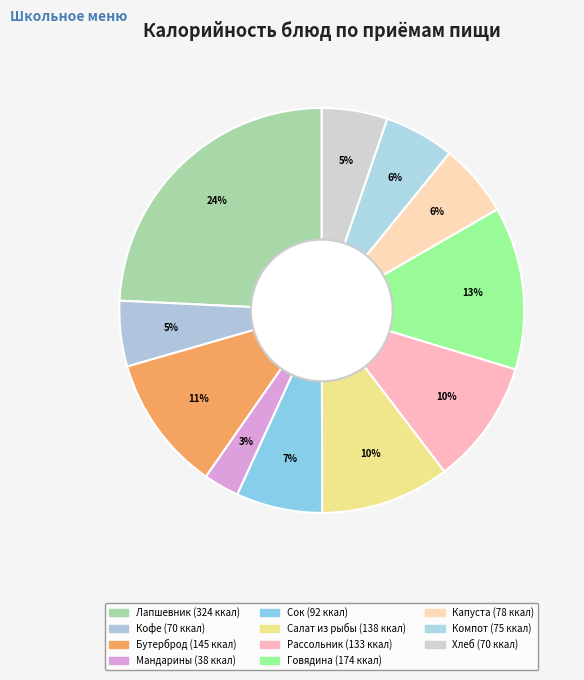

How many slices are in this pie chart?

11